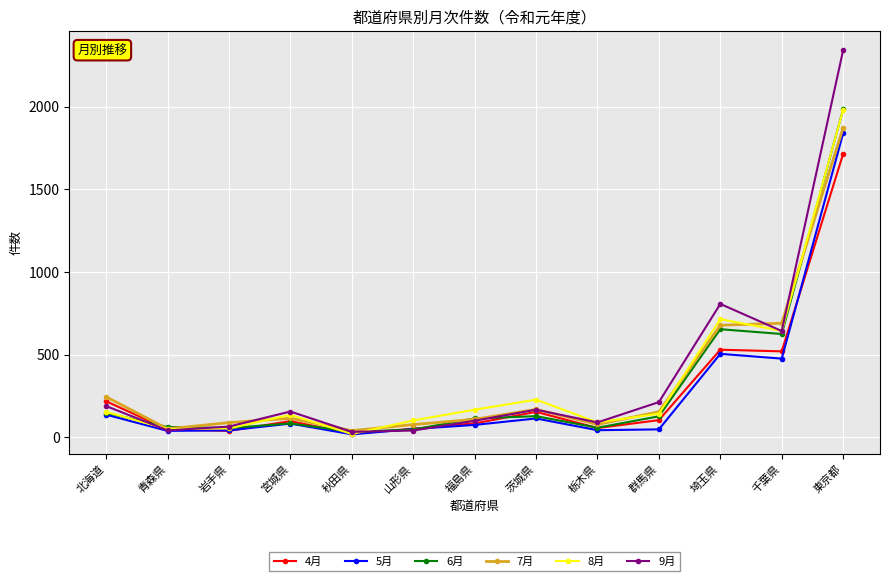

At which category does 9月 reach its first local peak?

宮城県